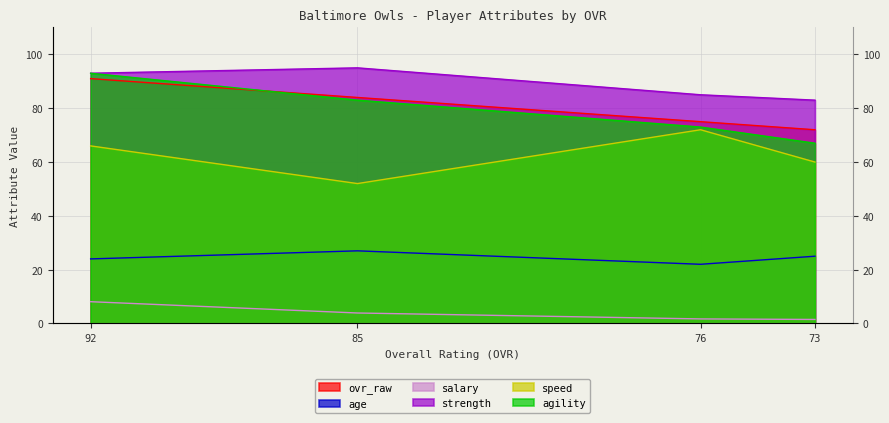

What is the sum of all salary values?

15.2